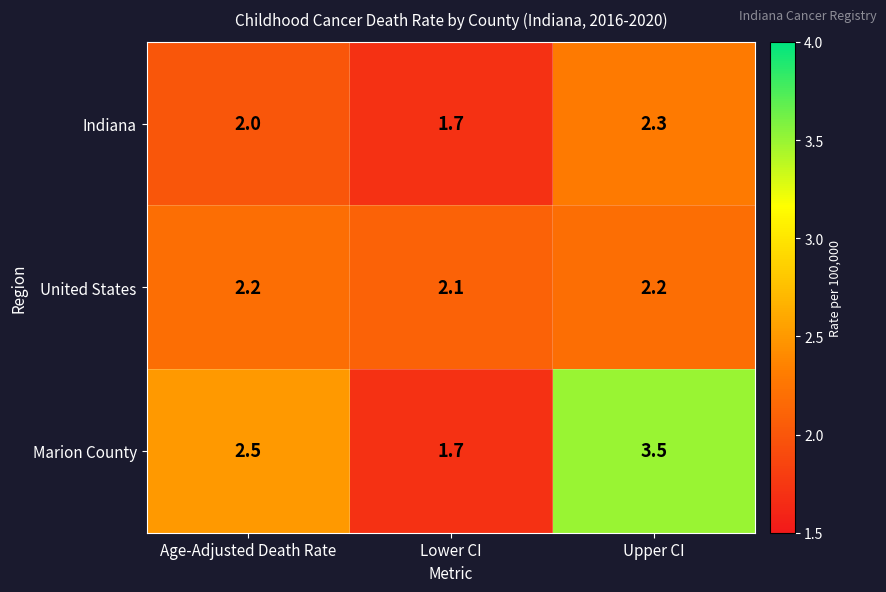

Which series changed the most between Lower CI and Upper CI?

Marion County